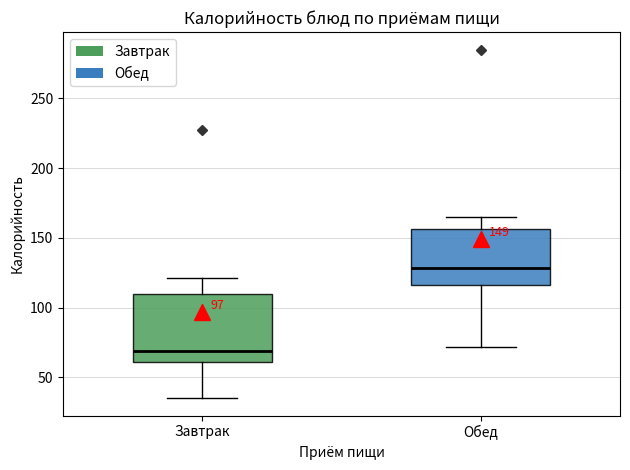

Which box's median line is the highest?

Обед